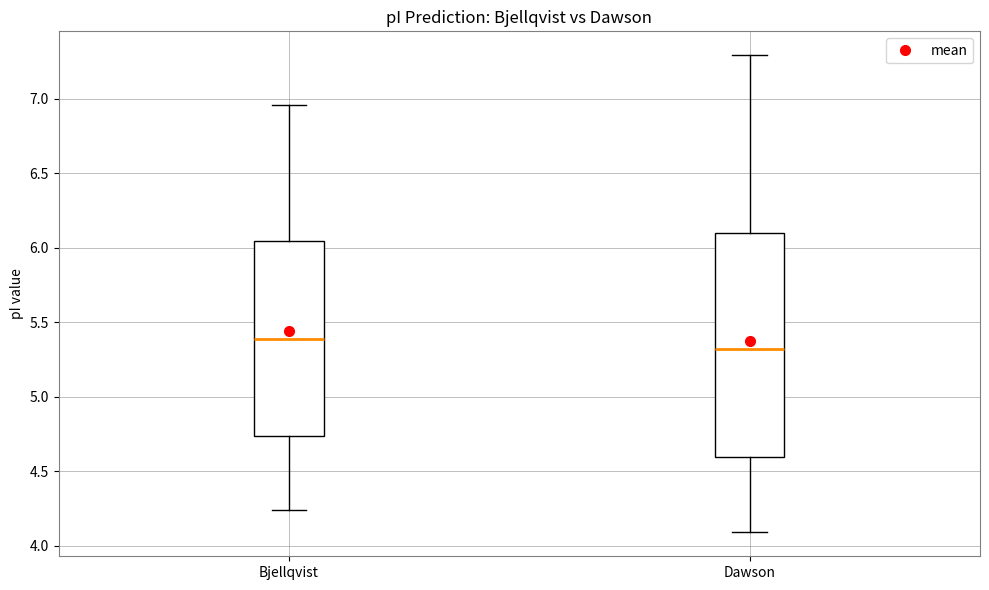

Where does the lower whisker of the box for Dawson end on the y-axis? The values are not printed on the chart, so give them approximately, as read against the axis.

4.10